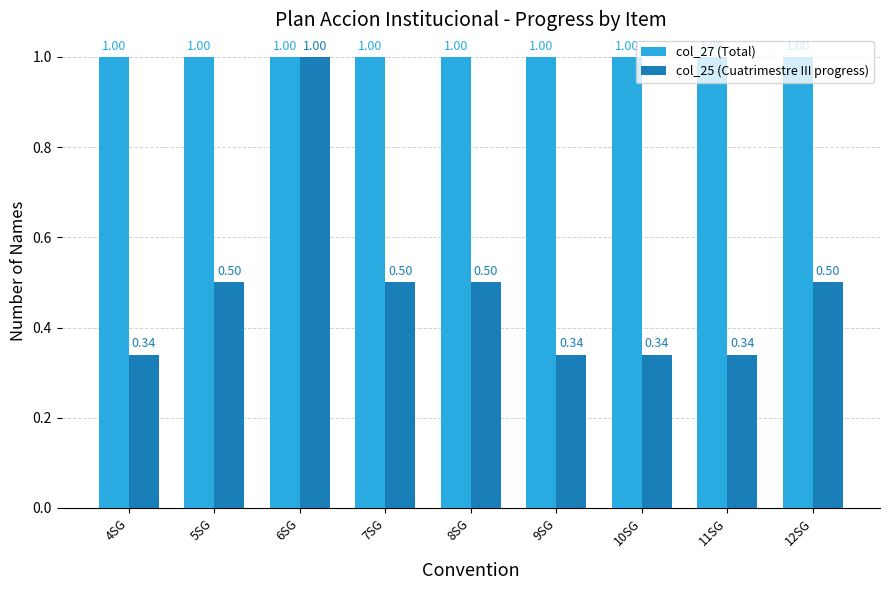

Which category has the highest value in the col_25 (Cuatrimestre III progress) series?

6SG